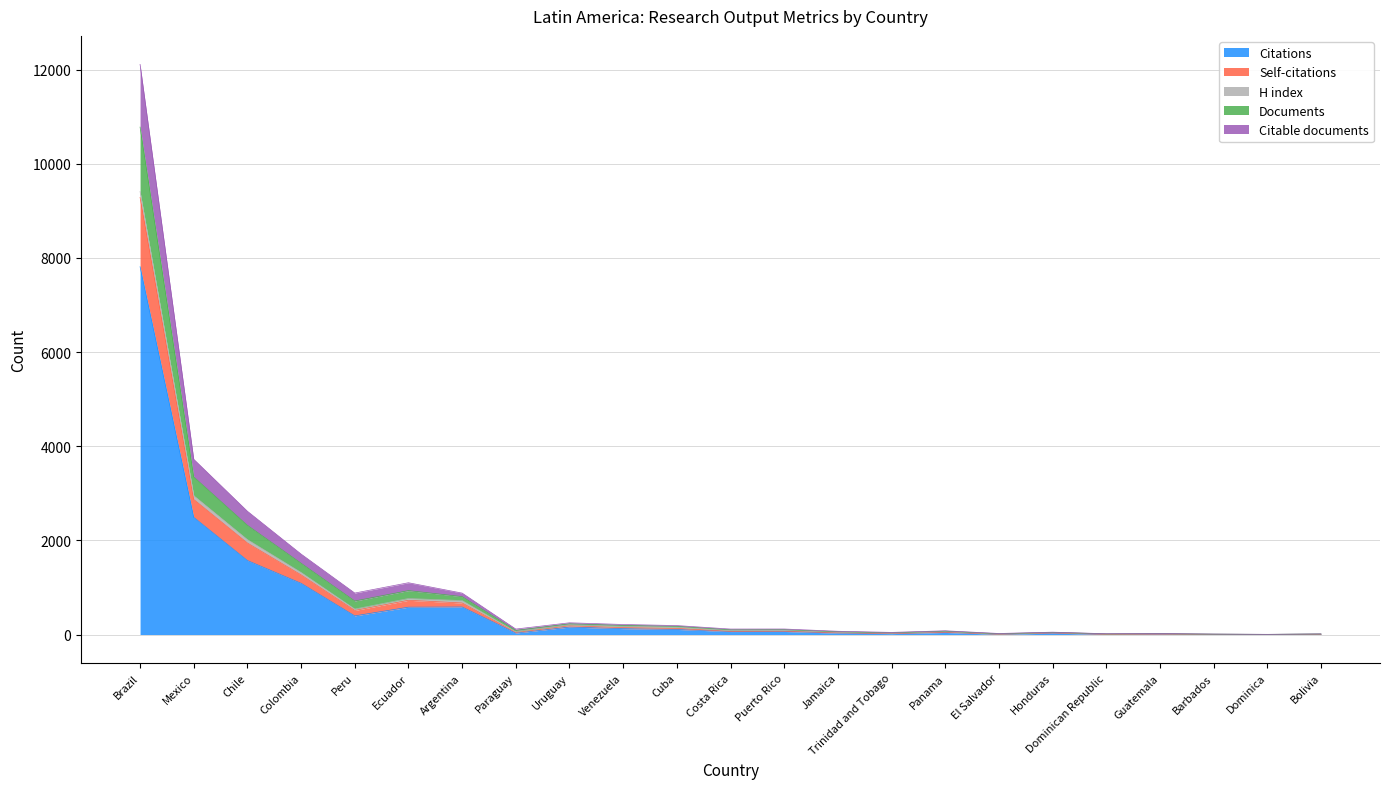

List the labels in order of Documents value, smallest first.

Dominica, Barbados, Bolivia, Dominican Republic, El Salvador, Guatemala, Trinidad and Tobago, Honduras, Jamaica, Panama, Paraguay, Costa Rica, Puerto Rico, Cuba, Venezuela, Uruguay, Peru, Argentina, Ecuador, Colombia, Chile, Mexico, Brazil